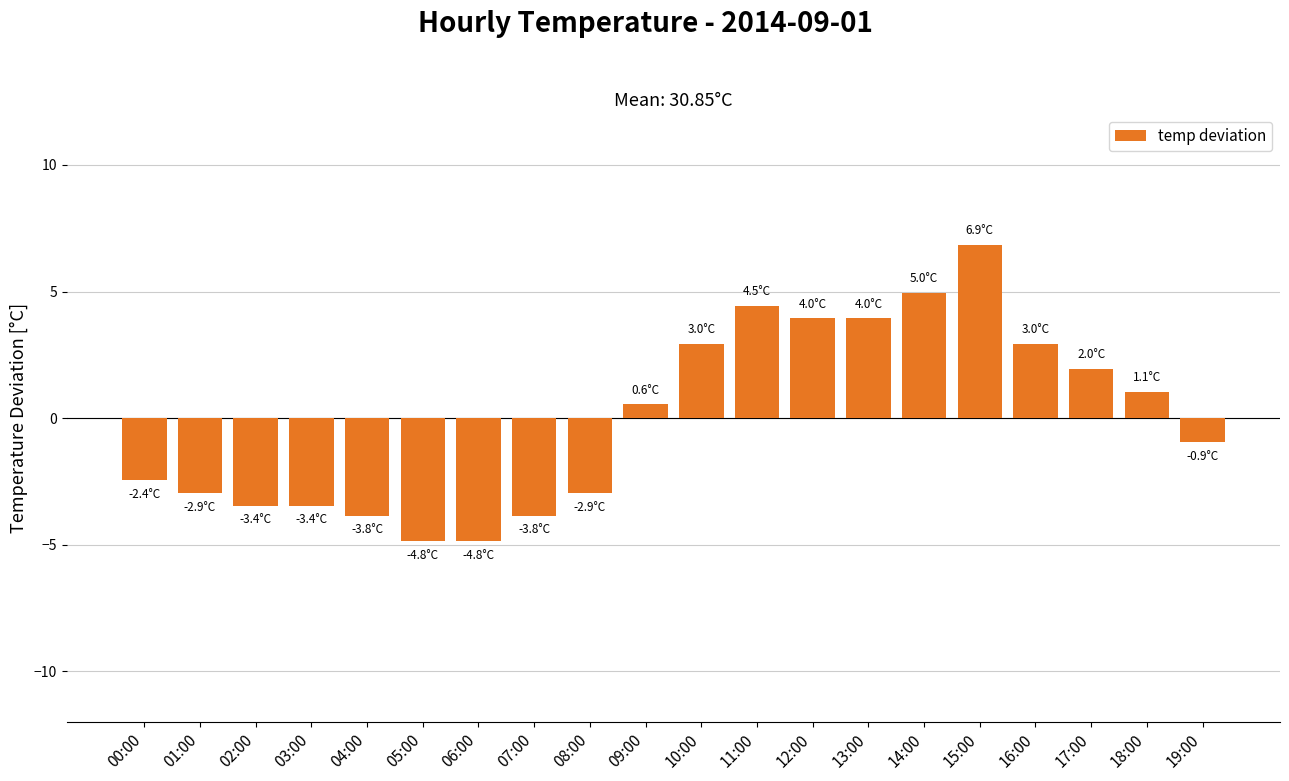

What is the maximum value shown in the chart?

6.9